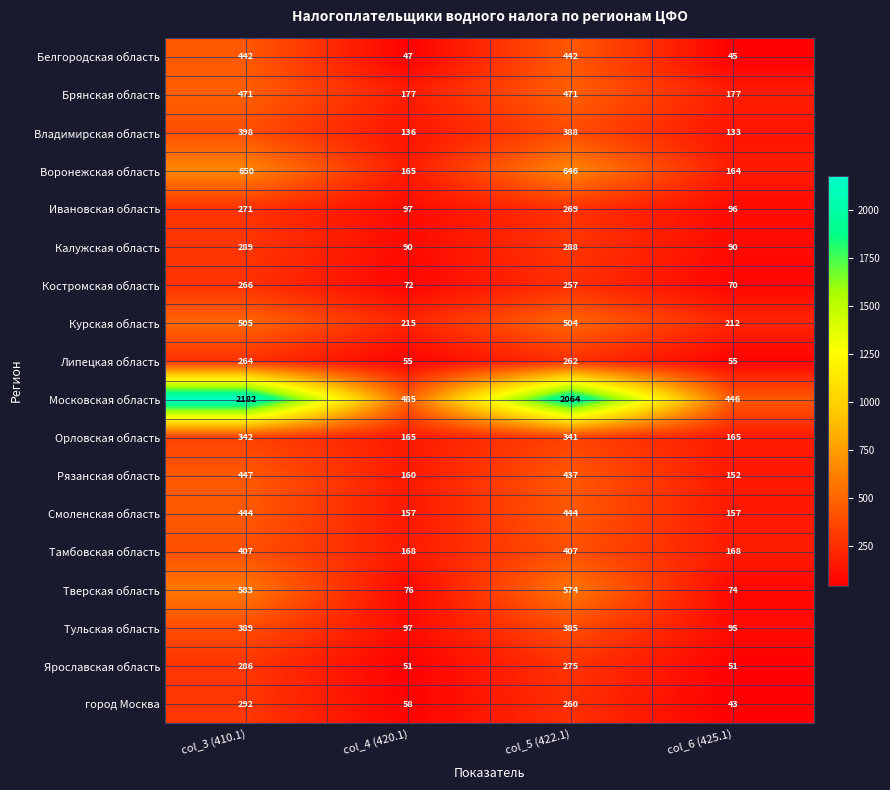

List the series in order of their peak value, highest first.

Московская область, Воронежская область, Тверская область, Курская область, Брянская область, Рязанская область, Смоленская область, Белгородская область, Тамбовская область, Владимирская область, Тульская область, Орловская область, город Москва, Калужская область, Ярославская область, Ивановская область, Костромская область, Липецкая область